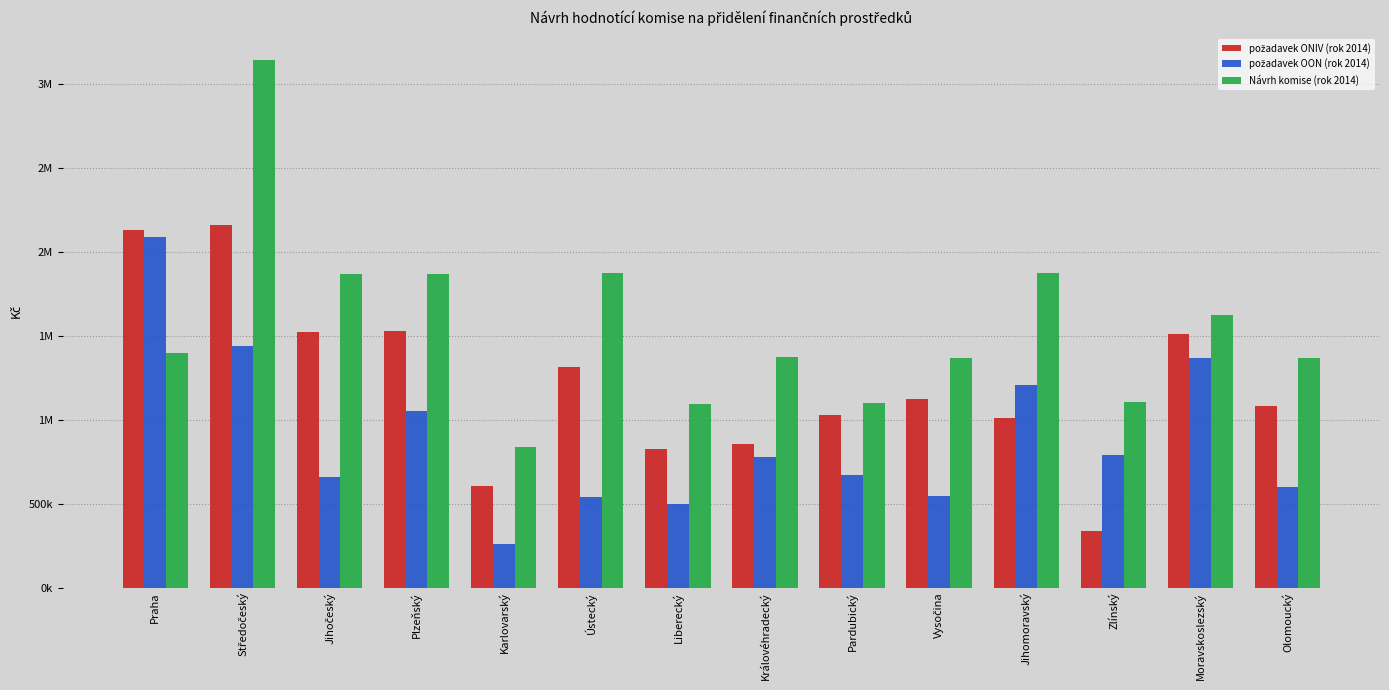

List the labels in order of požadavek ONIV (rok 2014) value, largest first.

Středočeský, Praha, Plzeňský, Jihočeský, Moravskoslezský, Ústecký, Vysočina, Olomoucký, Pardubický, Jihomoravský, Královéhradecký, Liberecký, Karlovarský, Zlínský